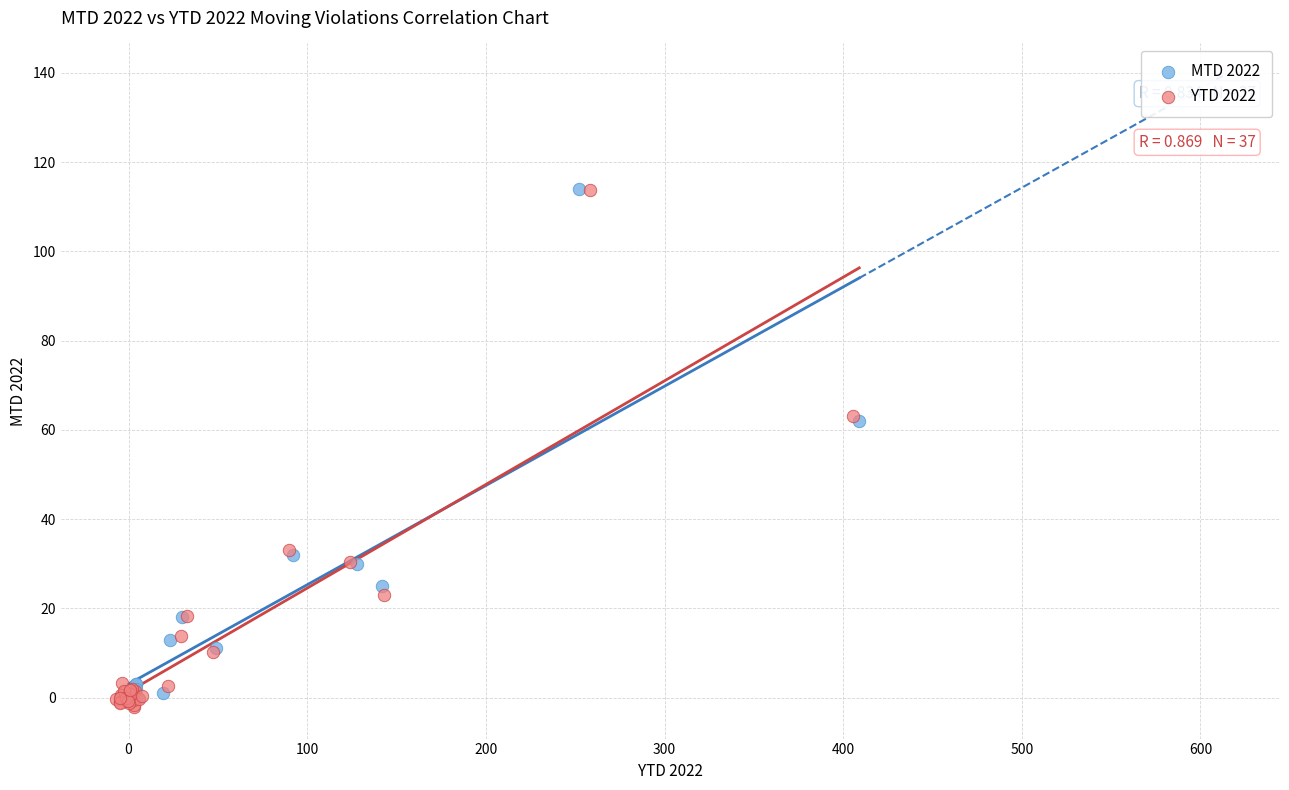

Which series has the widest spread of Y values?

YTD 2022